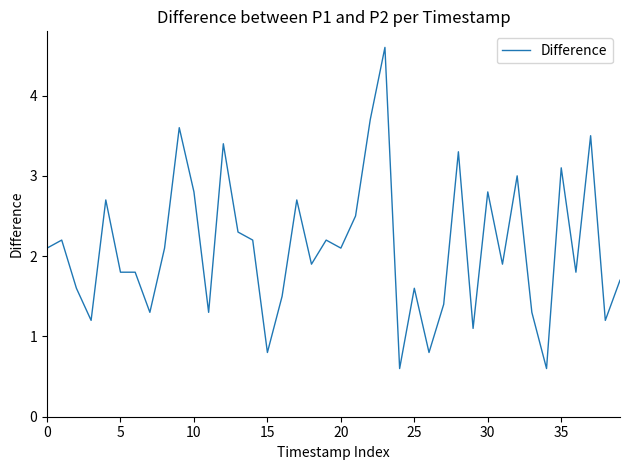

How many categories are shown in the chart?

40